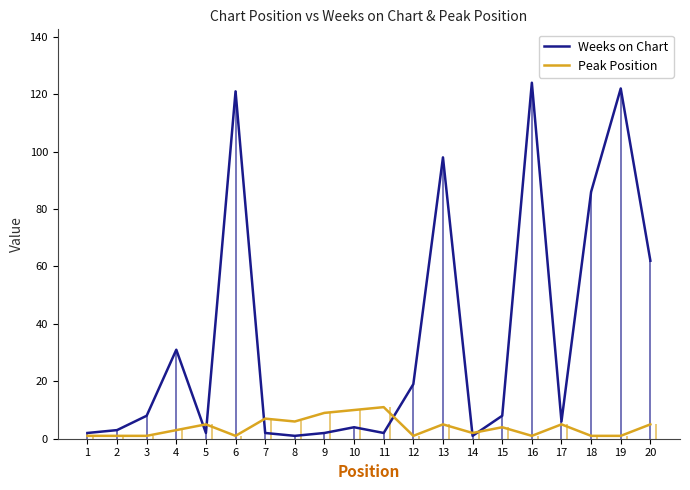

Which series changed the most between 5 and 12?

Weeks on Chart